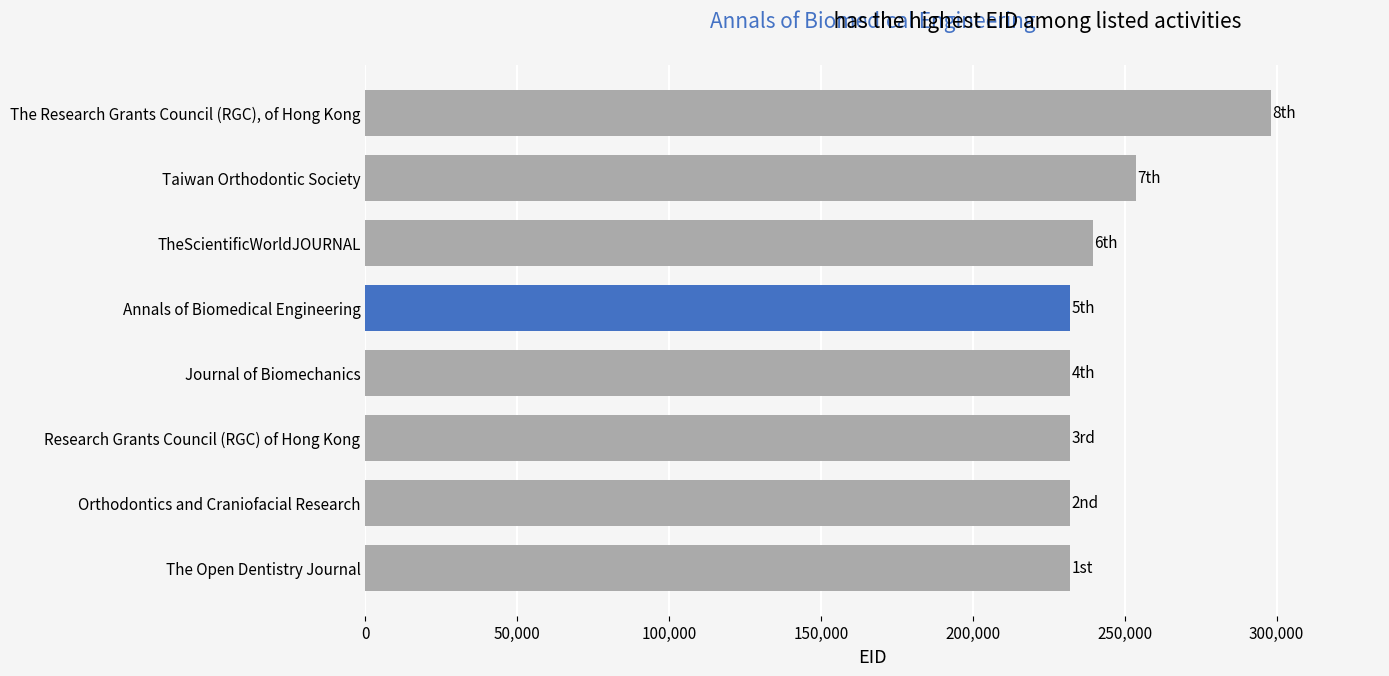

The chart shows a value of 60862 at The Open Dentistry Journal. True or false?

False